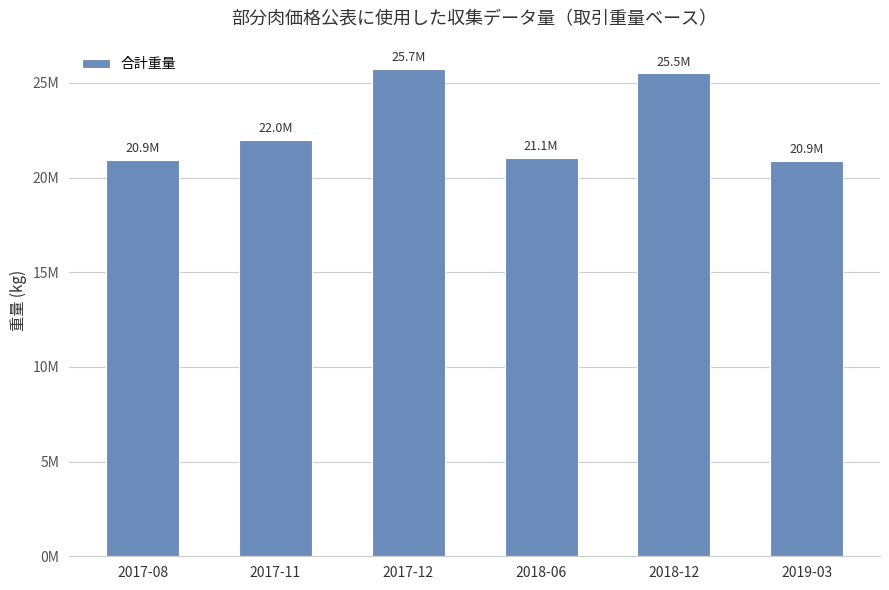

Does the chart contain any negative values?

No